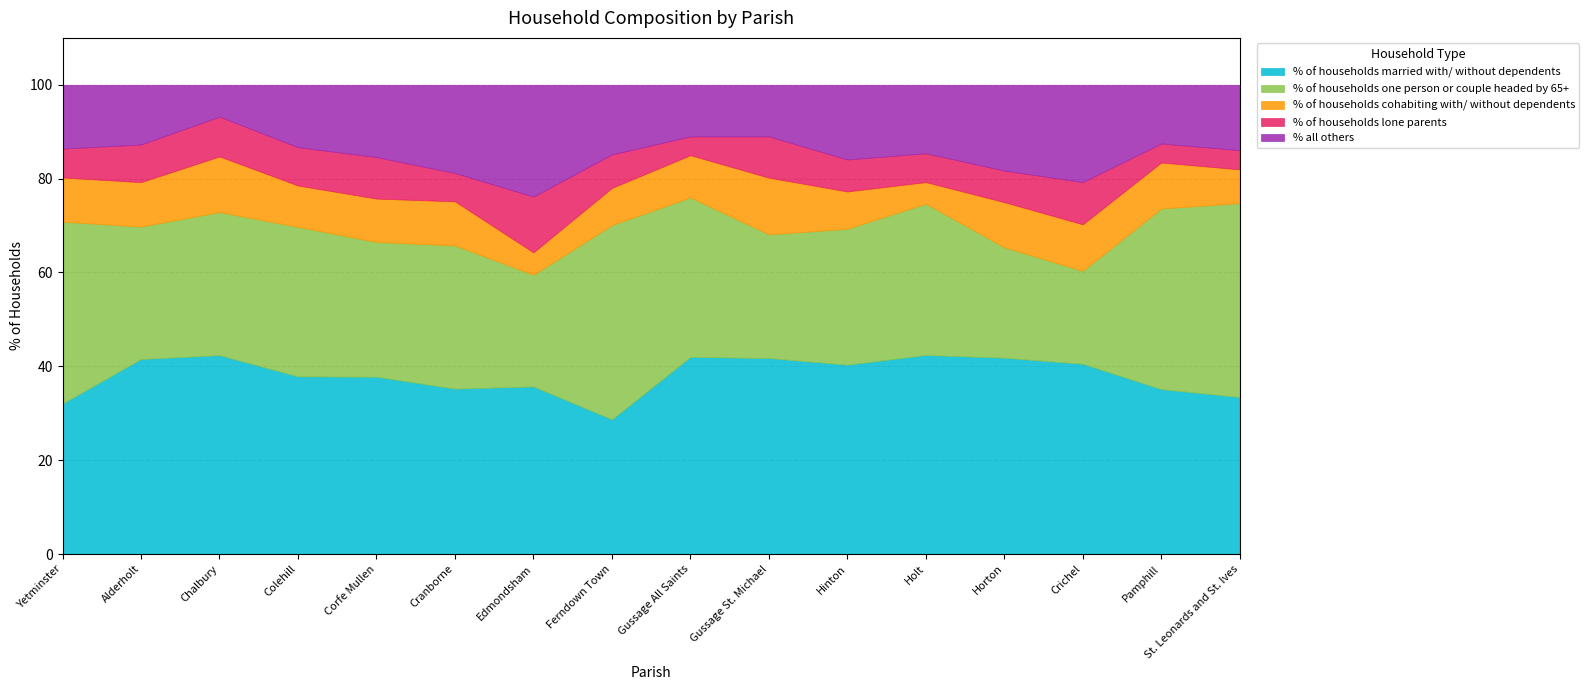

True or false: % of households lone parents and % of households one person or couple headed by 65+ intersect in this chart.

False